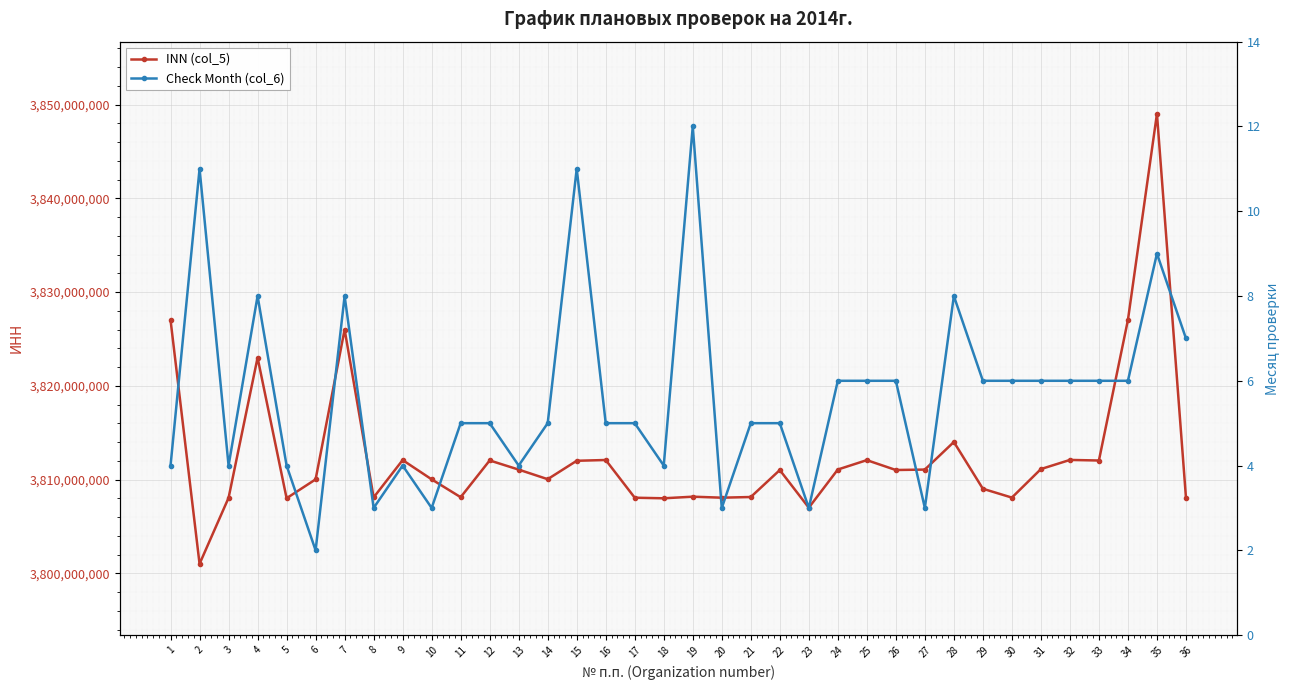

Reading left to right, extract all data points from this chart.

INN (col_5): 3827013410	3801010824	3808052326	3823008280	3808009360	3810023097	3826003787	3808096228	3812080453	3810025697	3808121442	3812042426	3811064219	3810042741	3812006178	3812090010	3808066311	3808004756	3808176120	3808069312	3808141294	3811017353	3807001590	3811073213	3812074675	3811021960	3811067770	3814012018	3809022162	3808079039	3811121033	3812097270	3812035605	3827024194	3849016052	3808081750
Check Month (col_6): 4	11	4	8	4	2	8	3	4	3	5	5	4	5	11	5	5	4	12	3	5	5	3	6	6	6	3	8	6	6	6	6	6	6	9	7